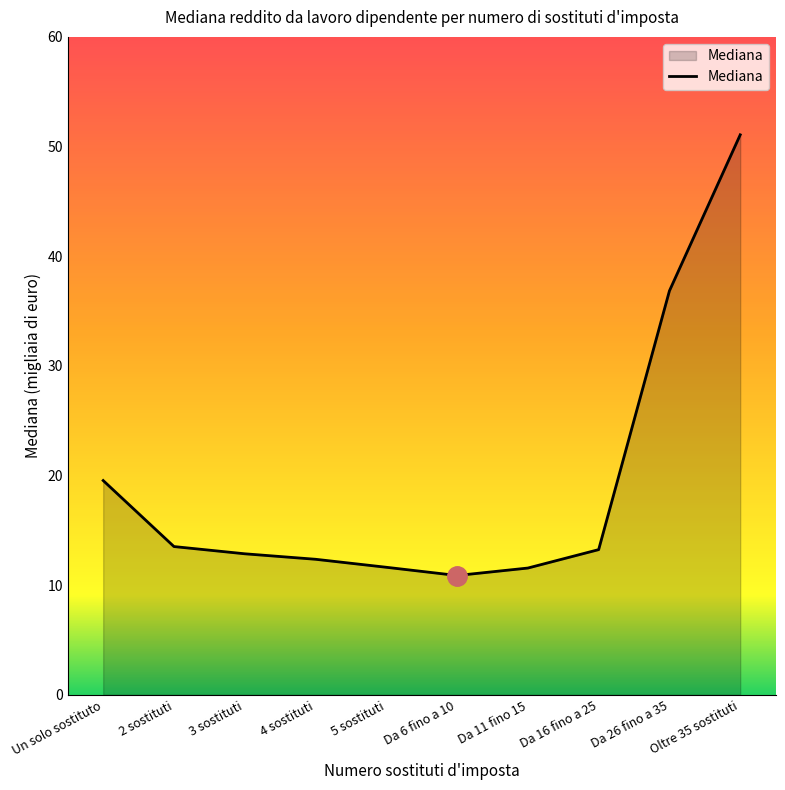

Does the chart have visible grid lines?

No